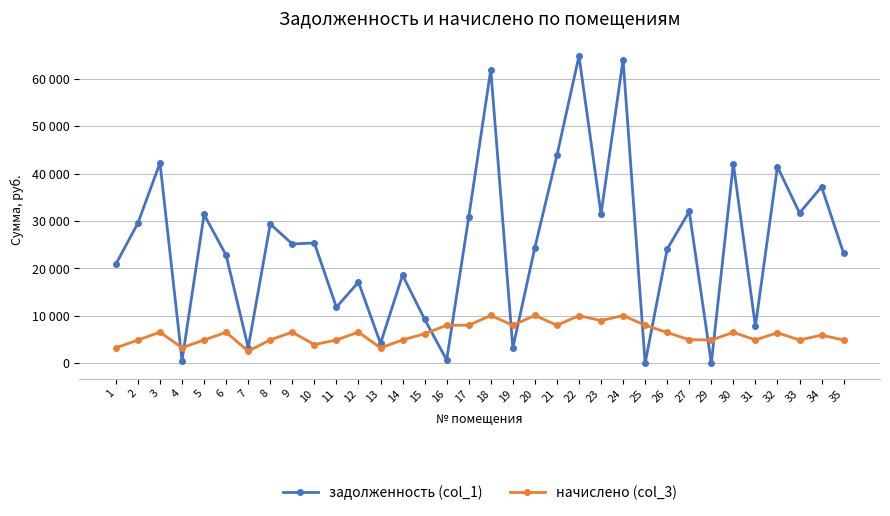

What is the value of the начислено (col_3) point at the 27th from the left?

4953.6